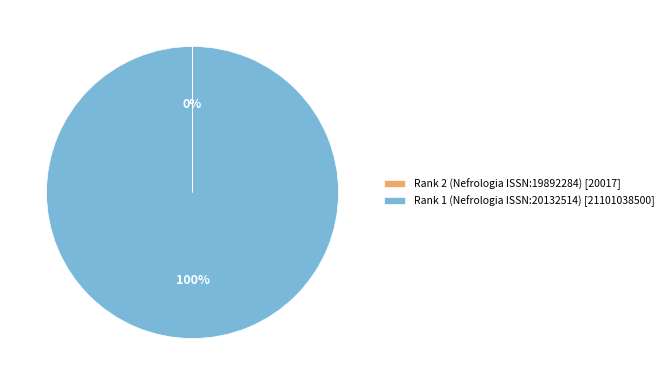

Is there a majority slice in this chart?

Yes